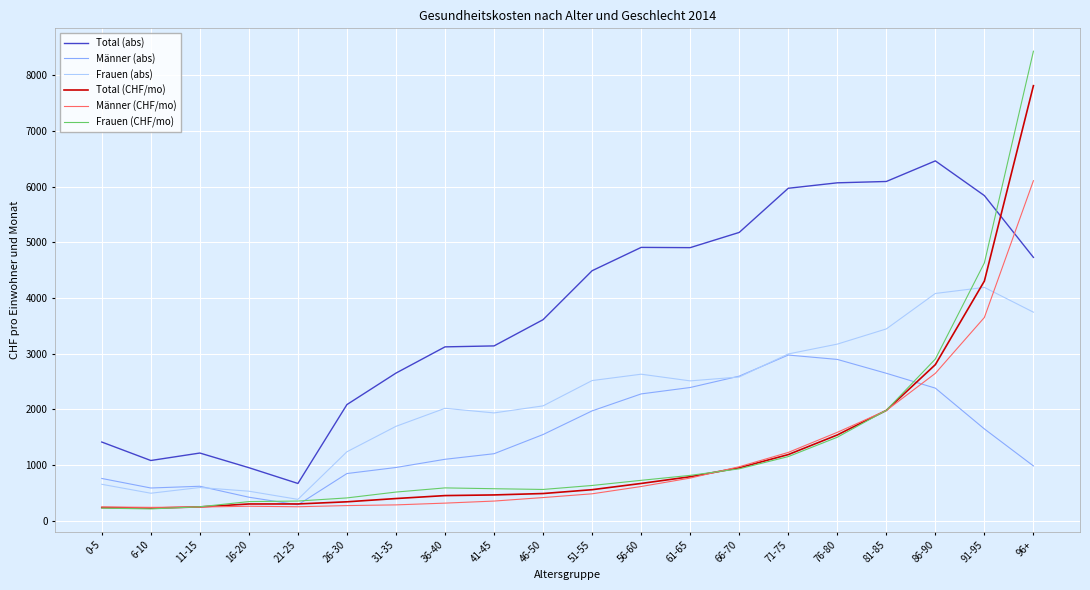

Does the chart display data point markers on the line(s)?

No